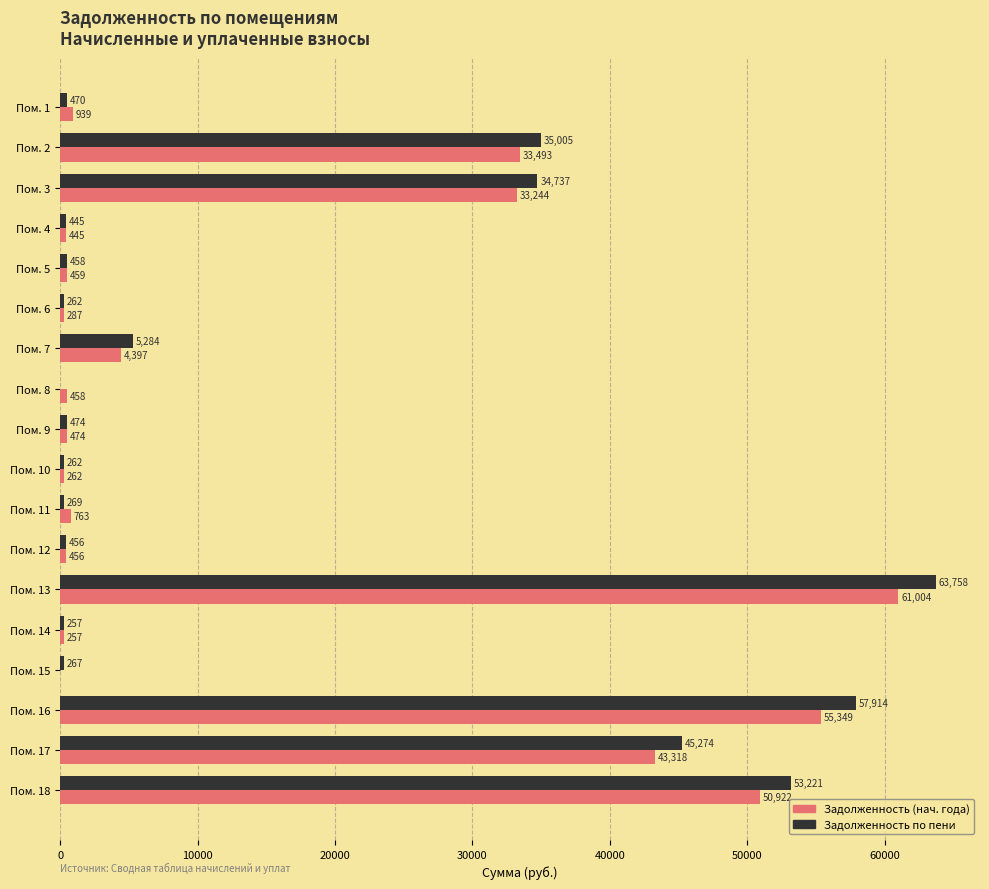

What is the highest value of the Задолженность (нач. года) series?

61004.3